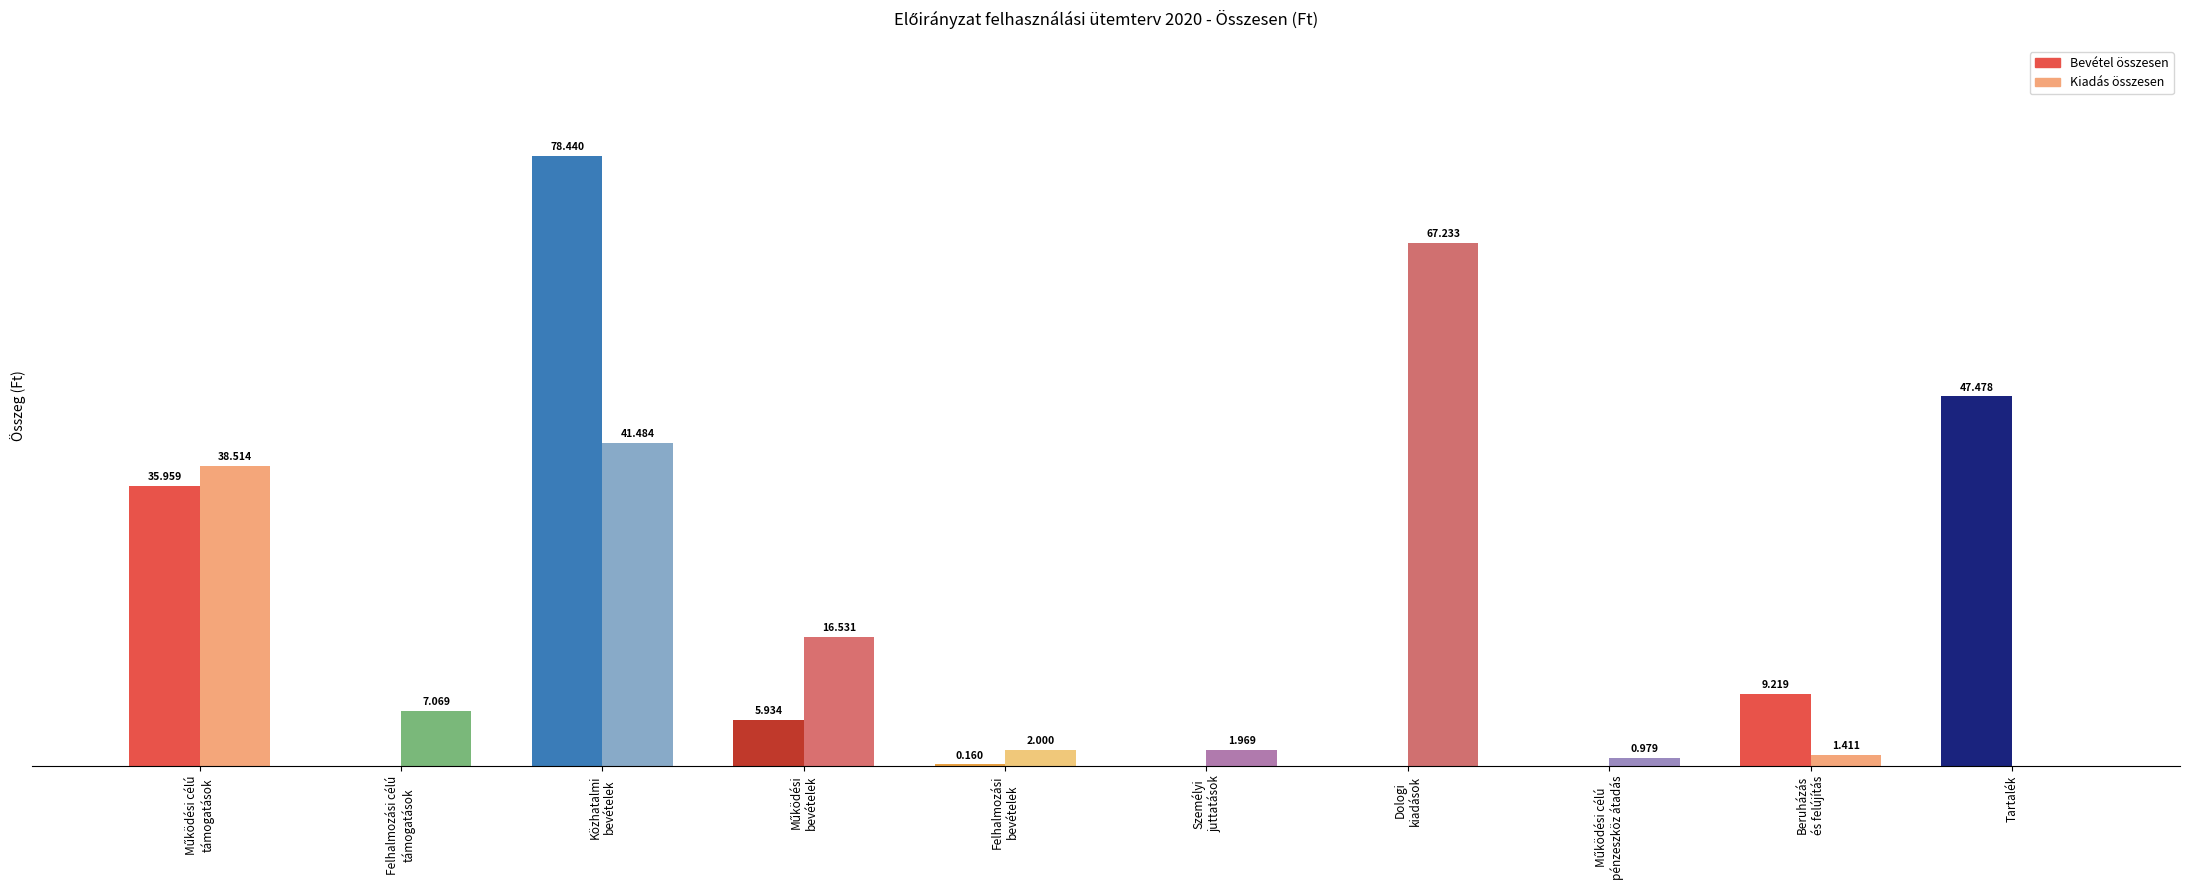

How many values in Bevétel összesen are above zero?

6